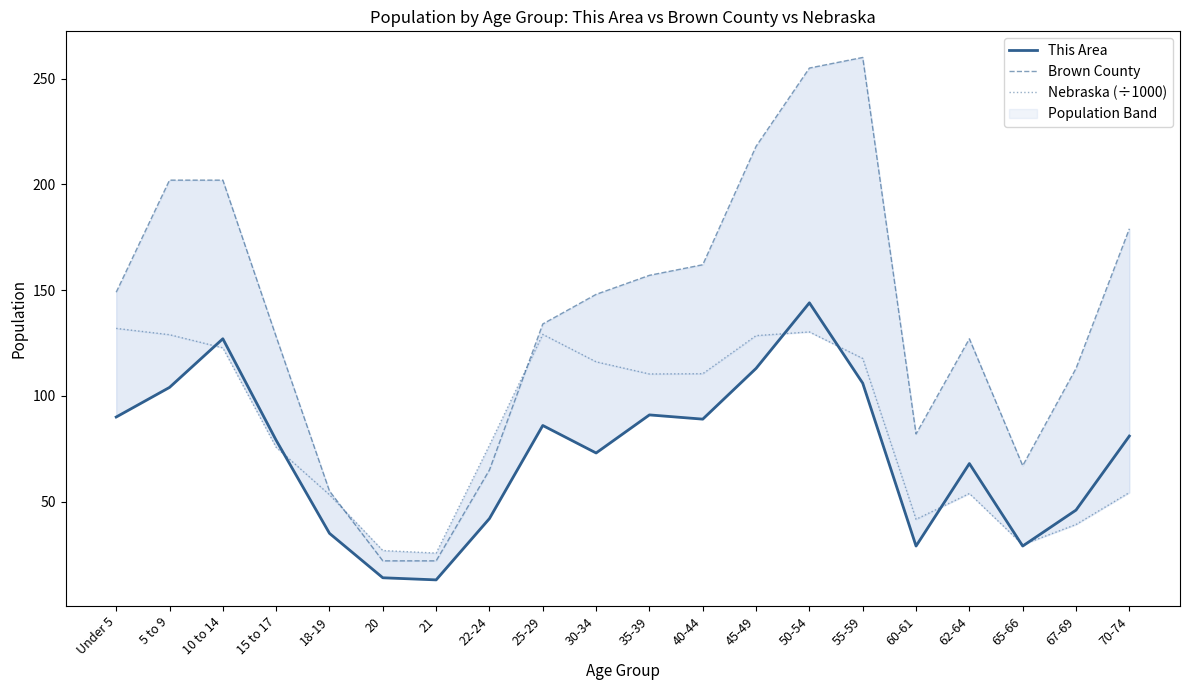

What is the label of the 13th point from the right?

22-24